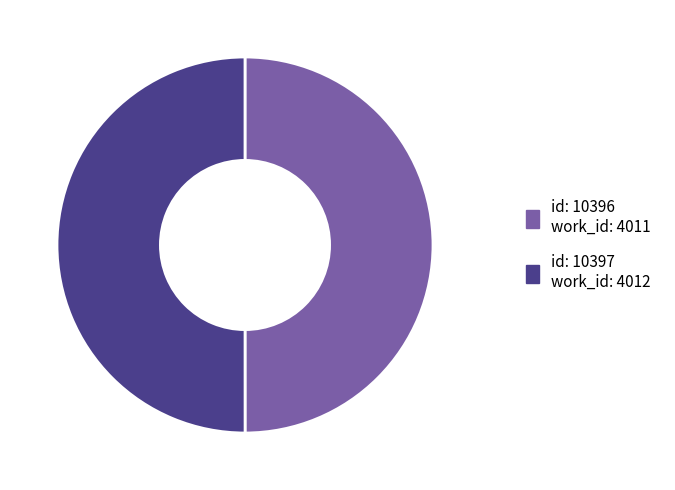

How many slices are in this pie chart?

2